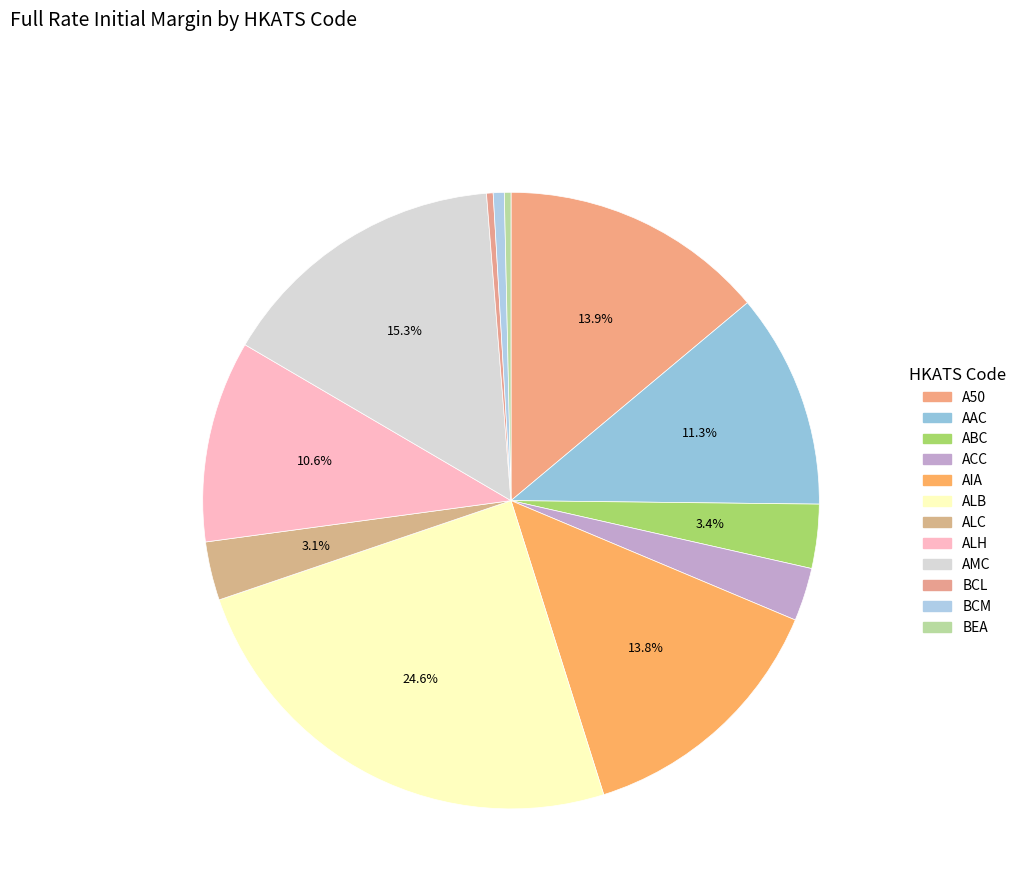

Does AMC represent more than half of the total?

No